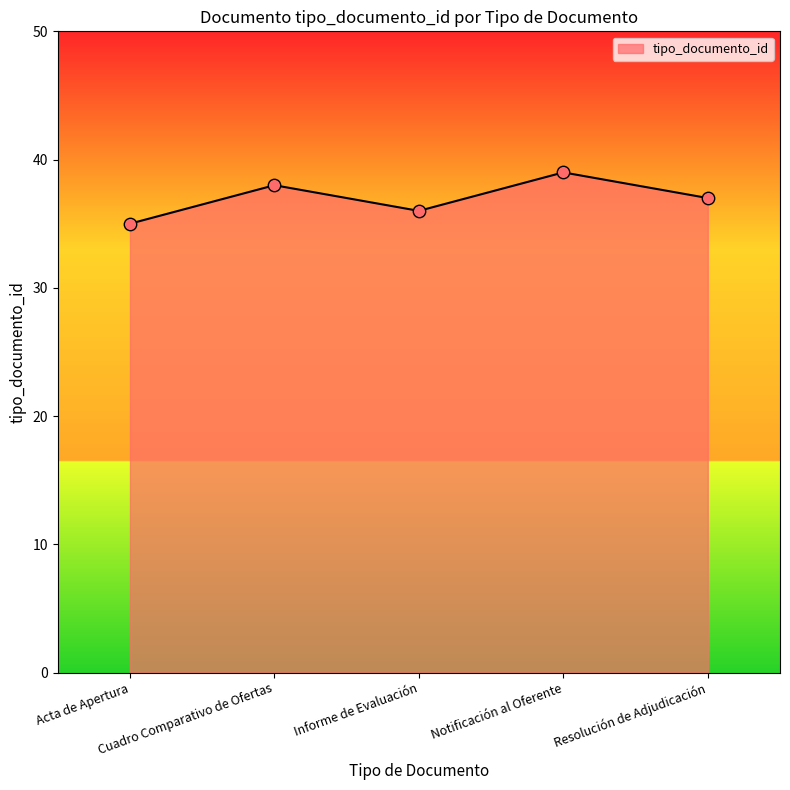

Between Informe de Evaluación and Cuadro Comparativo de Ofertas, which is larger?

Cuadro Comparativo de Ofertas